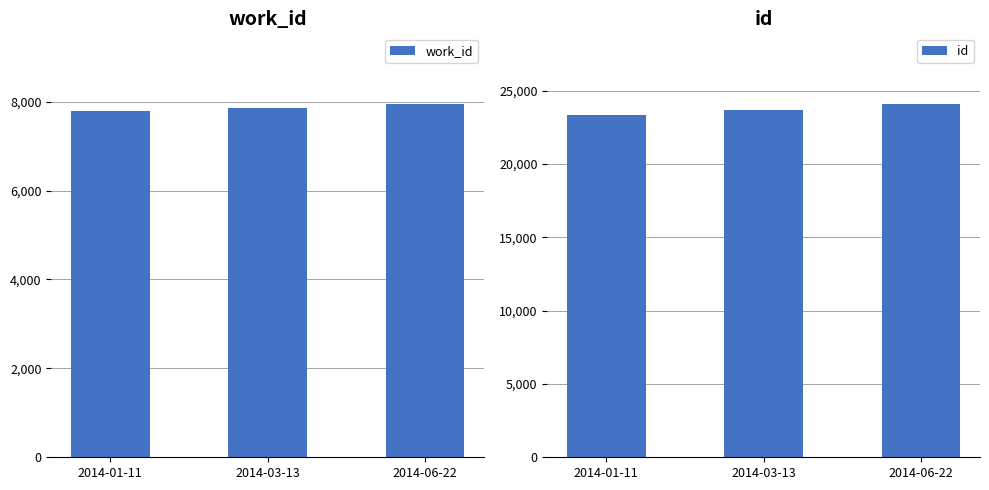

The value of id at 2014-03-13 is 23691. True or false?

True